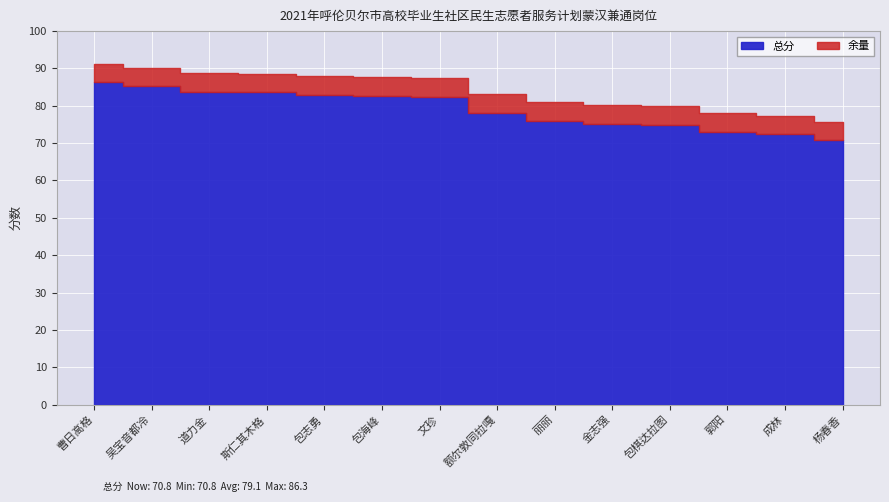

Rank the categories by value from highest to lowest.

曹日高格, 吴宝音都冷, 道力金, 斯仁其木格, 包志勇, 包海峰, 文珍, 额尔敦同拉嘎, 丽丽, 金志强, 包棋达拉图, 郭阳, 成林, 杨春香